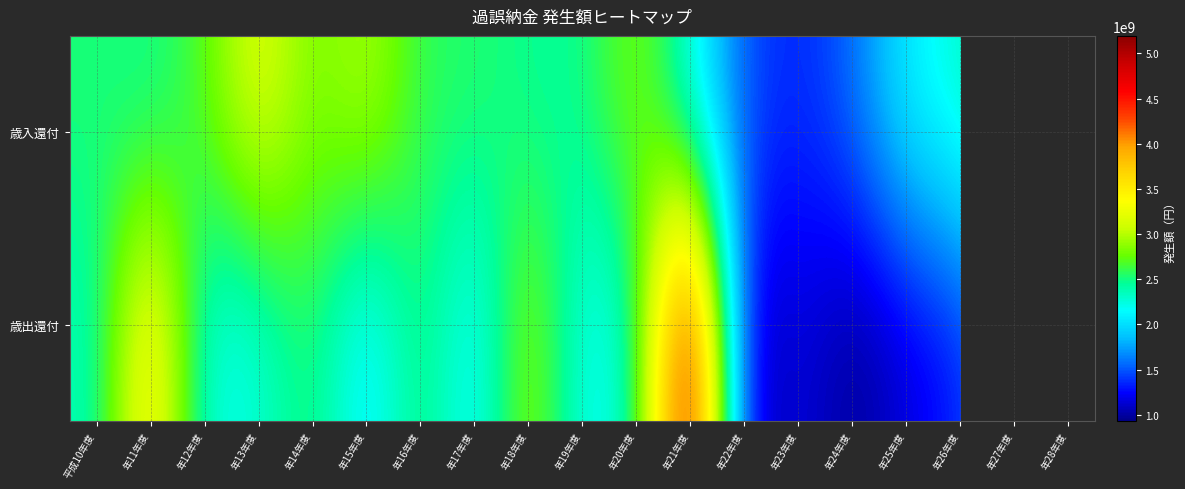

Is the value of 歳出還付 at 年17年度 greater than the value of 歳入還付 at 年11年度?

No